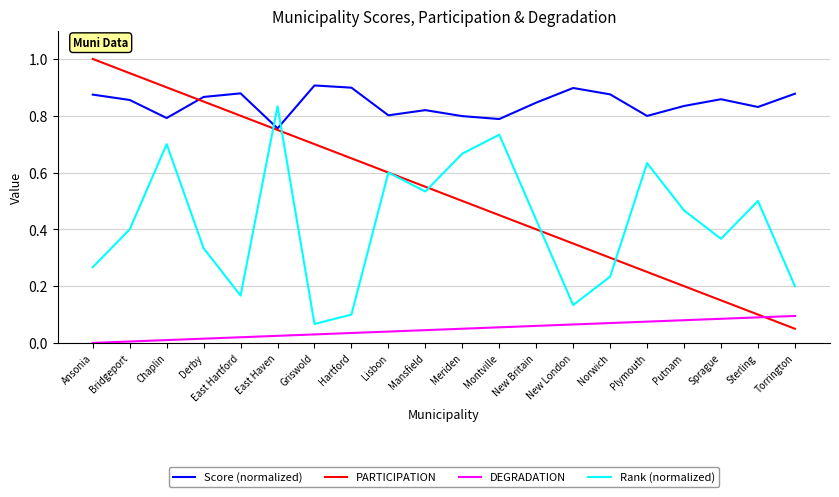

Is this an area chart (filled region under the line)?

No